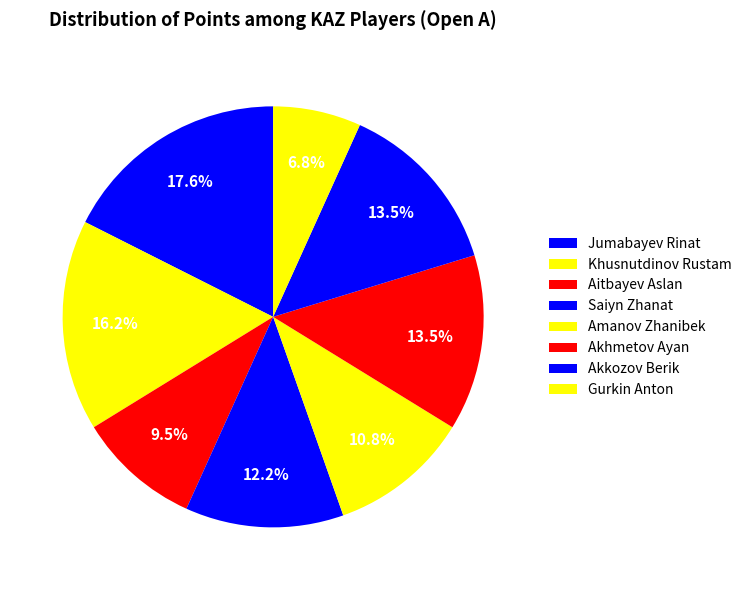

Is it true that Khusnutdinov Rustam is 31% of the pie?

False